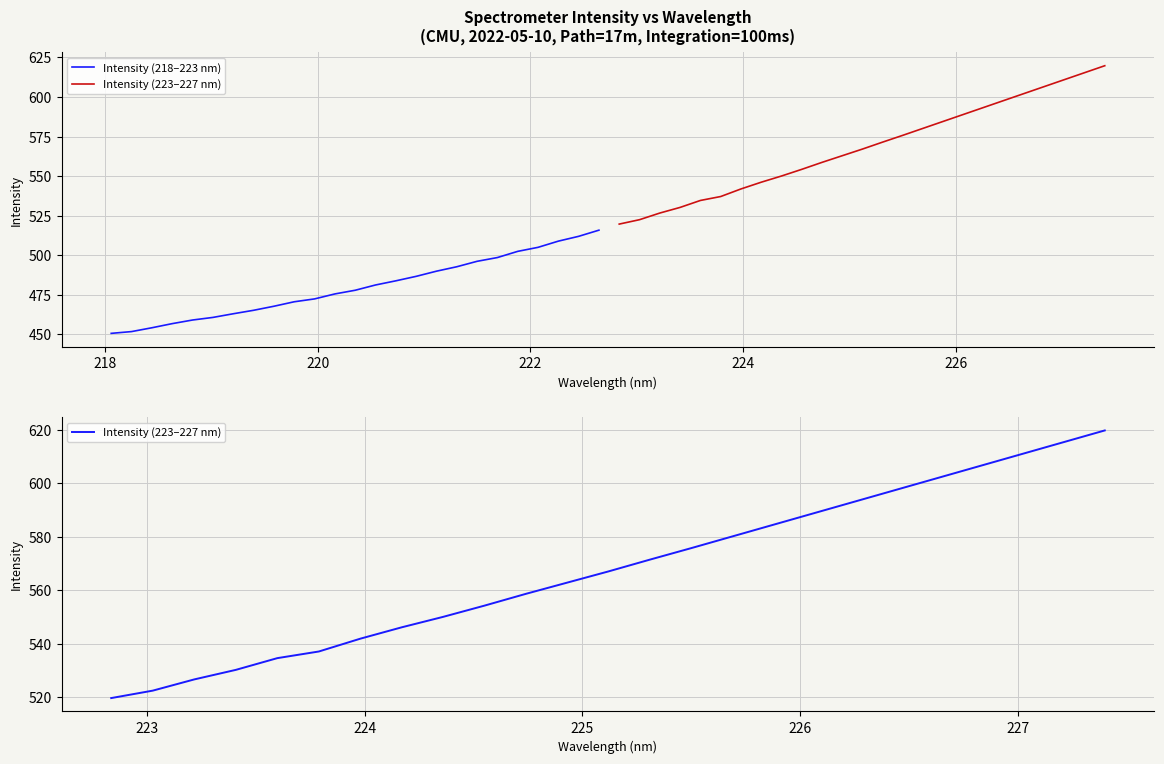

What are all the series names shown in the legend?

Intensity (218–223 nm), Intensity (223–227 nm)